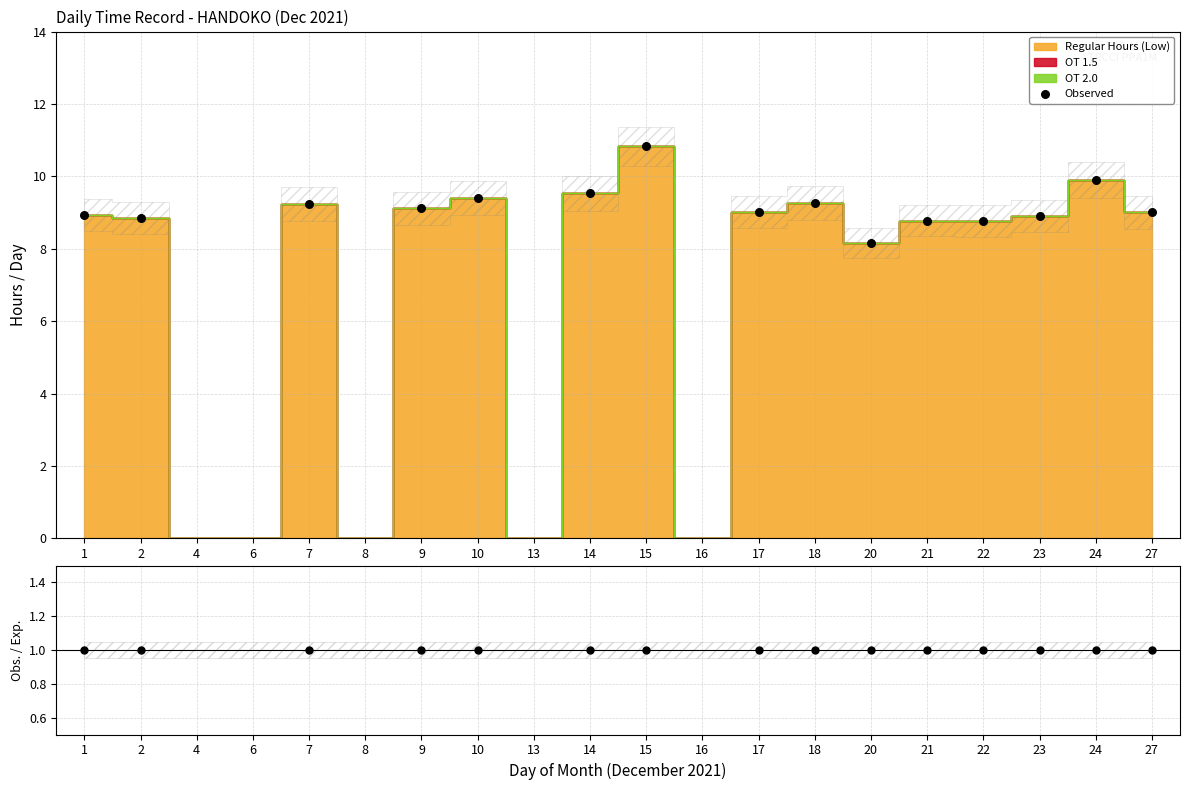

At how many categories does at least one series exceed 7?

15